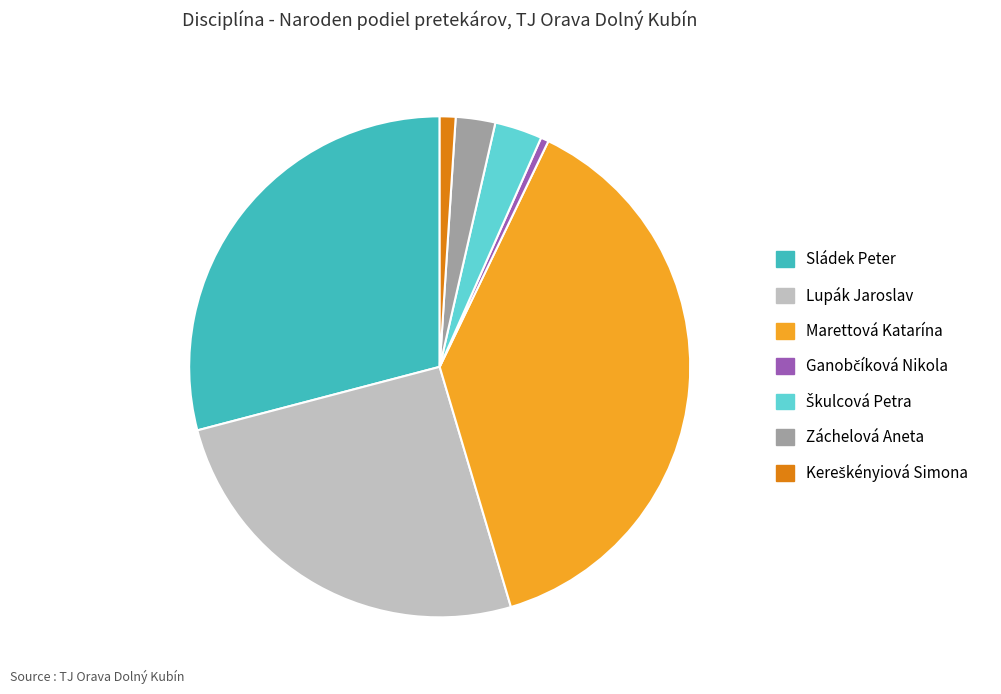

Is it true that Lupák Jaroslav is 39% of the pie?

False